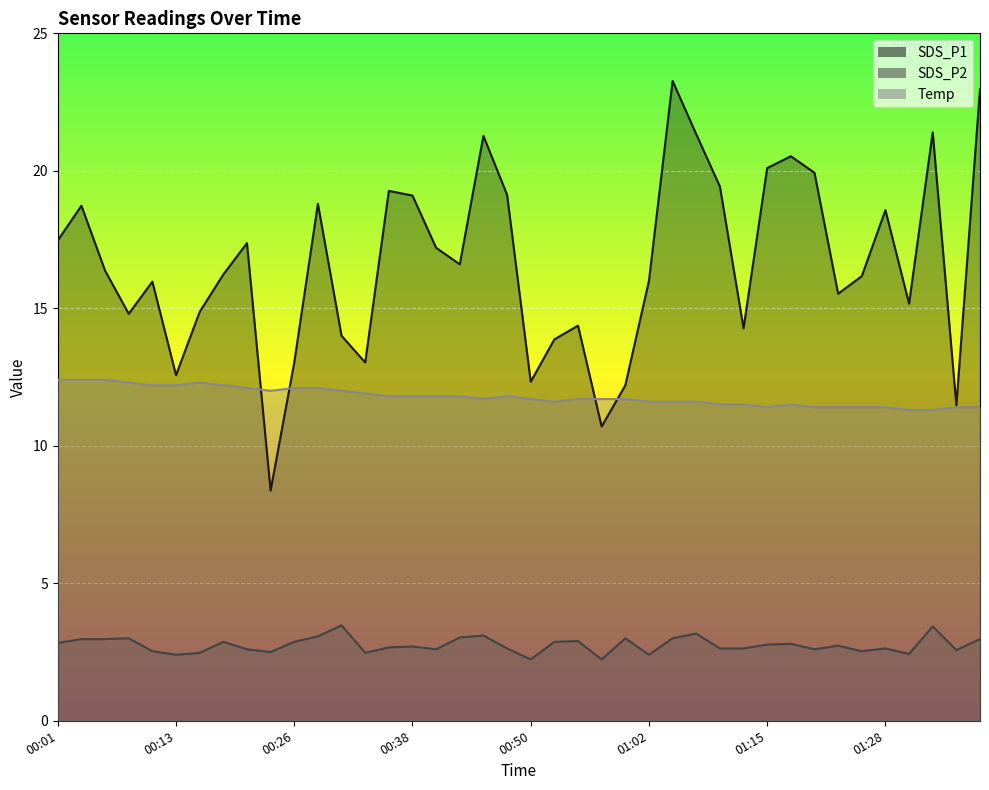

Is the value of SDS_P2 at 00:13 greater than the value of SDS_P1 at 01:10?

No